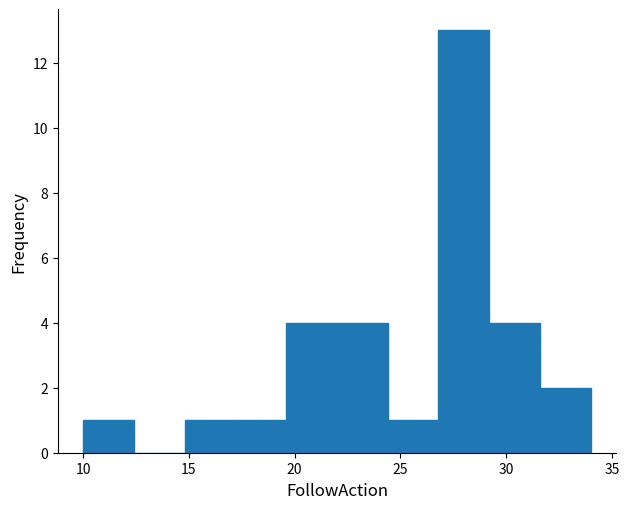

Reading left to right, list every bar in this chart as the range it spans on the x-axis followed by its height. Neither the bar edges nor the heights are printed on the chart, so give them approximately, as read against the axes.

10.0 to 12.4: 1
12.4 to 14.8: 0
14.8 to 17.2: 1
17.2 to 19.6: 1
19.6 to 22.0: 4
22.0 to 24.4: 4
24.4 to 26.8: 1
26.8 to 29.2: 13
29.2 to 31.6: 4
31.6 to 34.0: 2